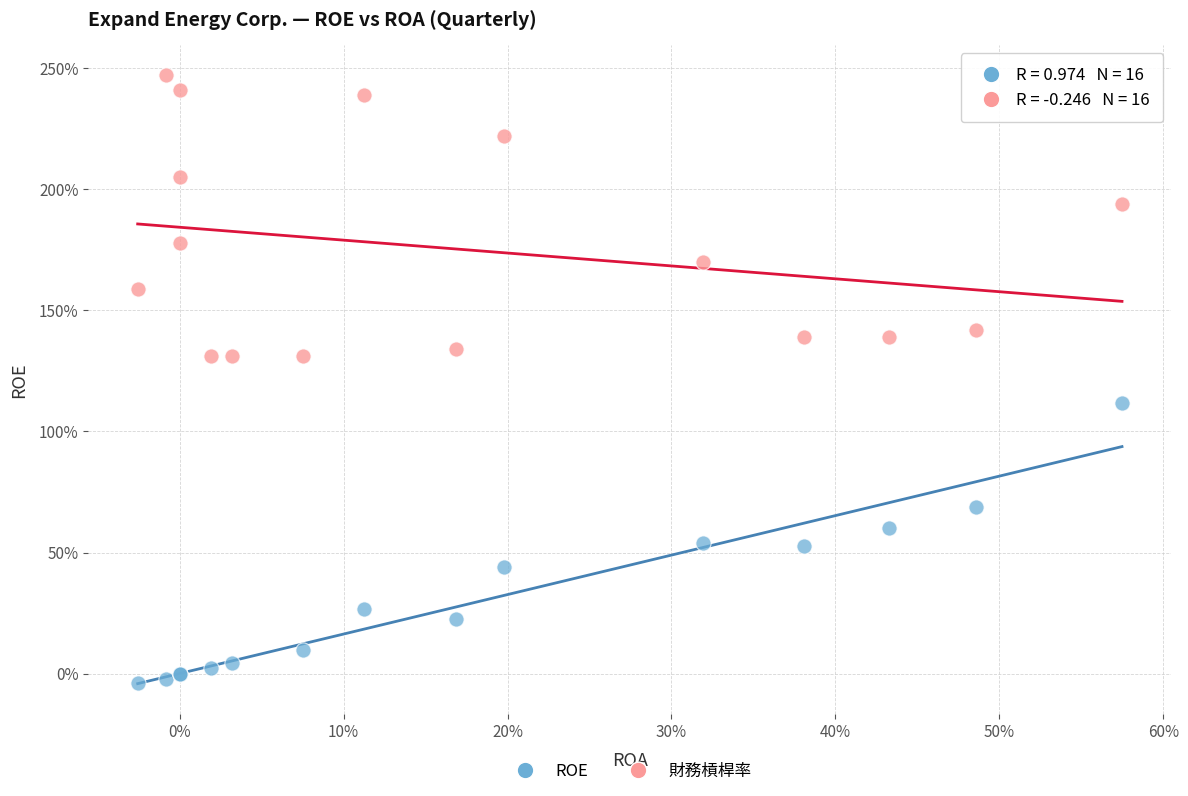

What are all the series names shown in the legend?

ROE, 財務槓桿率